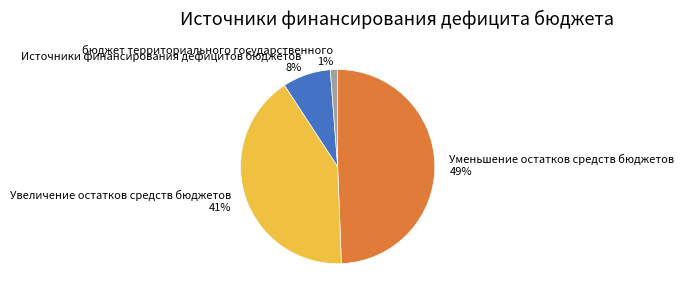

To the nearest percent, what is the combined percentage of бюджет территориального государственного and Источники финансирования дефицитов бюджетов?

9%